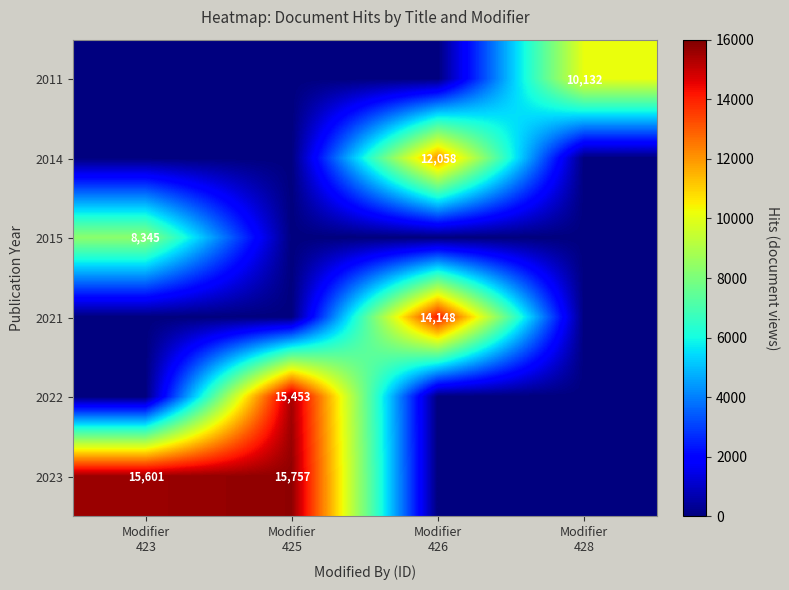

Which label corresponds to the largest value in the chart?

Modifier
425